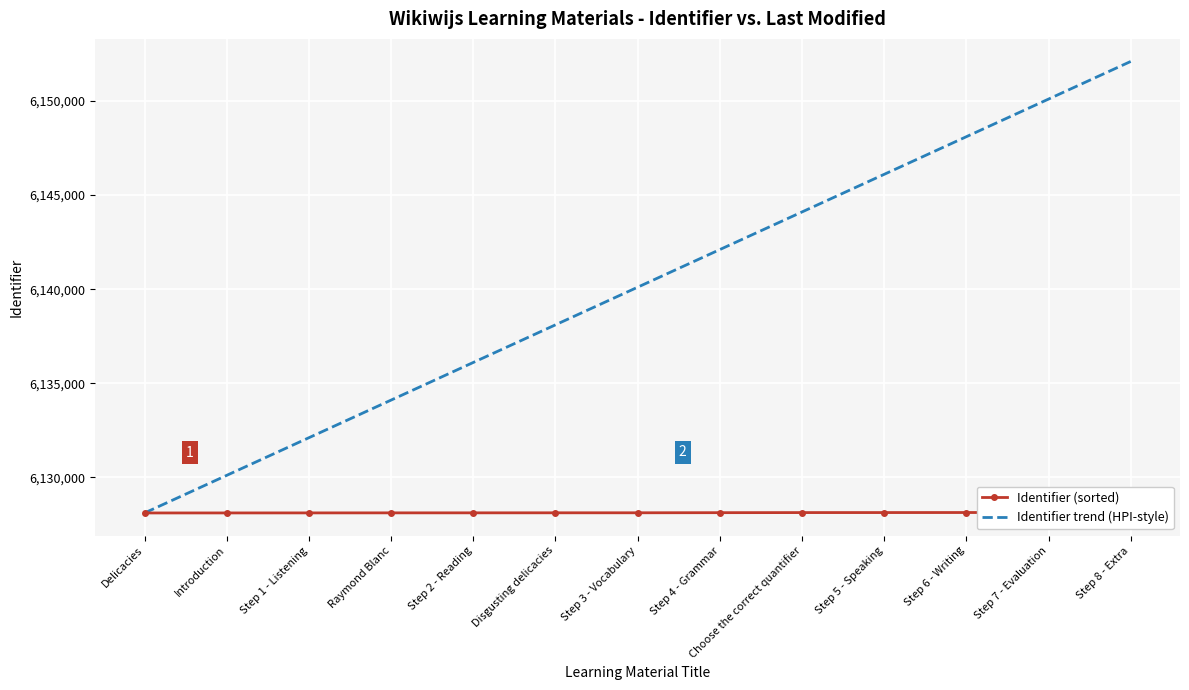

What position from the left is Choose the correct quantifier?

9